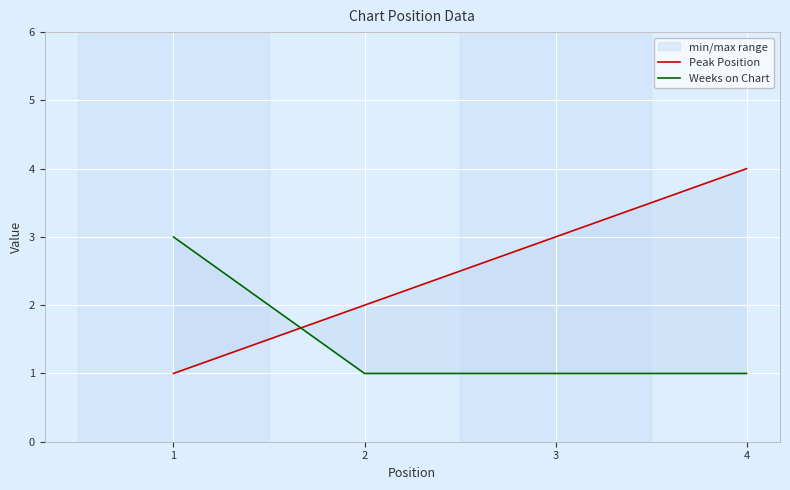

What is the total value across all series at 2?

3